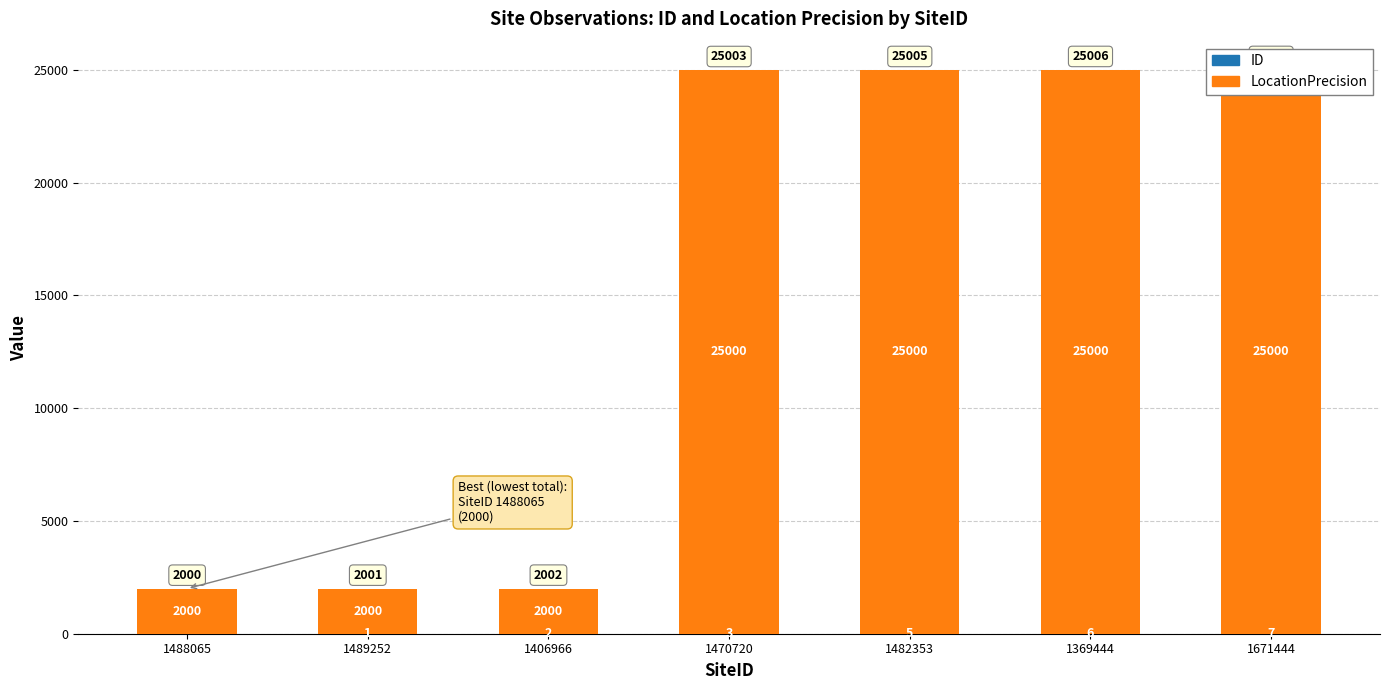

At which label is ID closest to 3?

1470720